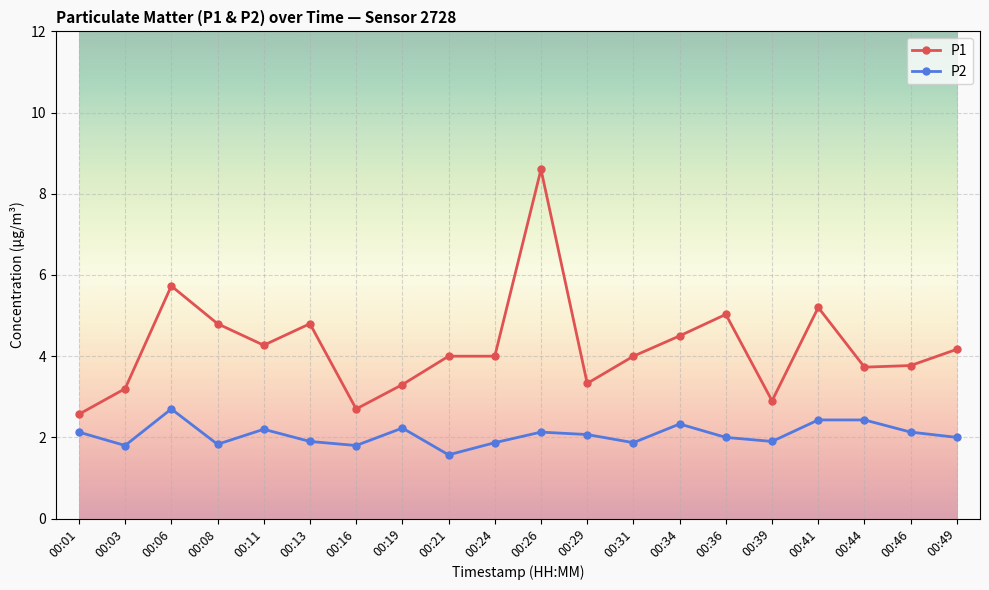

True or false: P1 and P2 cross at least once.

False